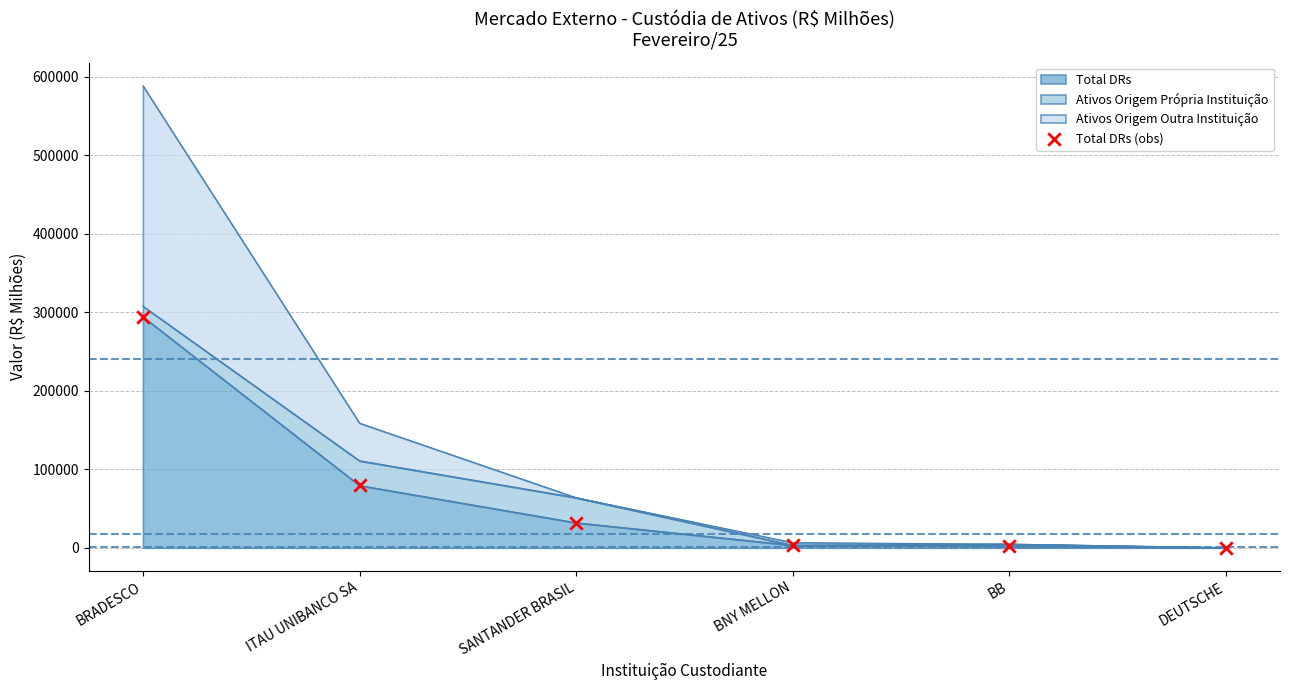

What is the change in value from SANTANDER BRASIL to DEUTSCHE?

-31825.5